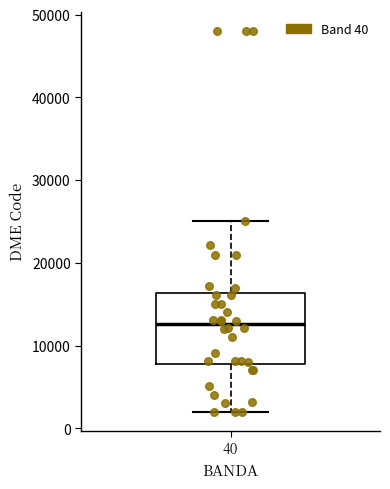

Transcribe this box plot: give where the median line is, the range the box spans, and where the two whiskers end, as read against the y-axis. The values are not printed on the chart, so give them approximately, as read against the axis.

median 13000, box 8000 to 16000, whiskers 2000 to 25000